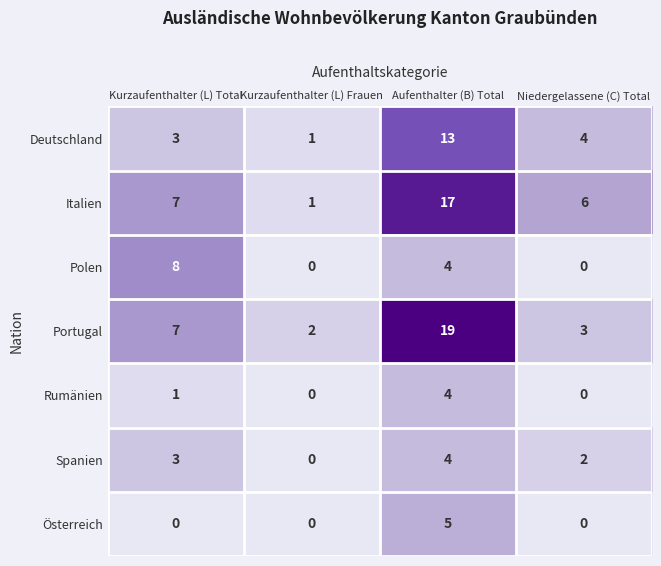

At which category is the sum across all series the highest?

Aufenthalter (B) Total